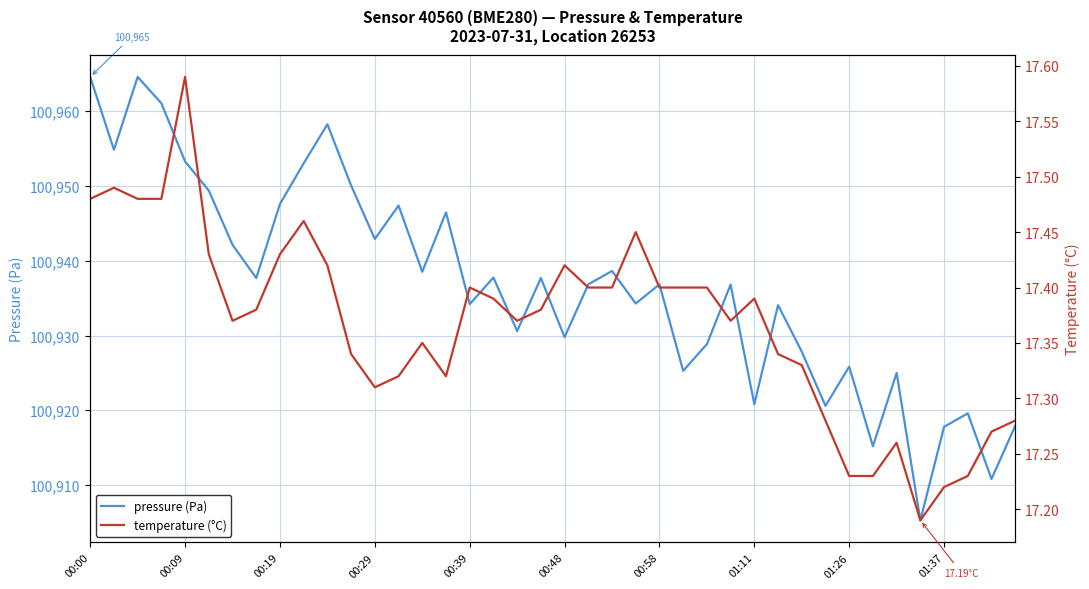

At which label does pressure (Pa) first exceed 100936?

00:00